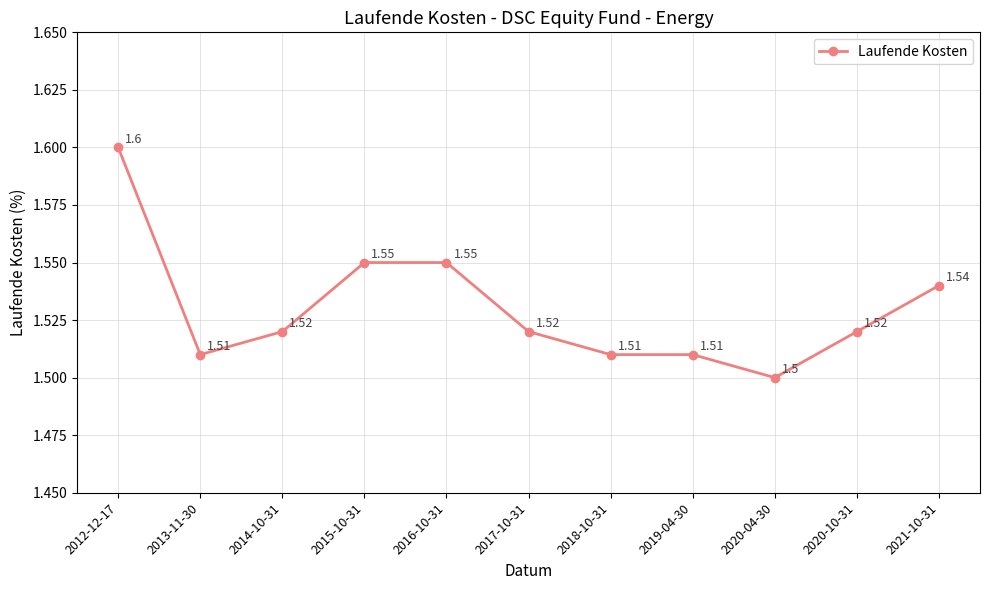

Reading right to left, transcribe all the data shown in this chart.

2021-10-31=1.5	2020-10-31=1.5	2020-04-30=1.5	2019-04-30=1.5	2018-10-31=1.5	2017-10-31=1.5	2016-10-31=1.6	2015-10-31=1.6	2014-10-31=1.5	2013-11-30=1.5	2012-12-17=1.6